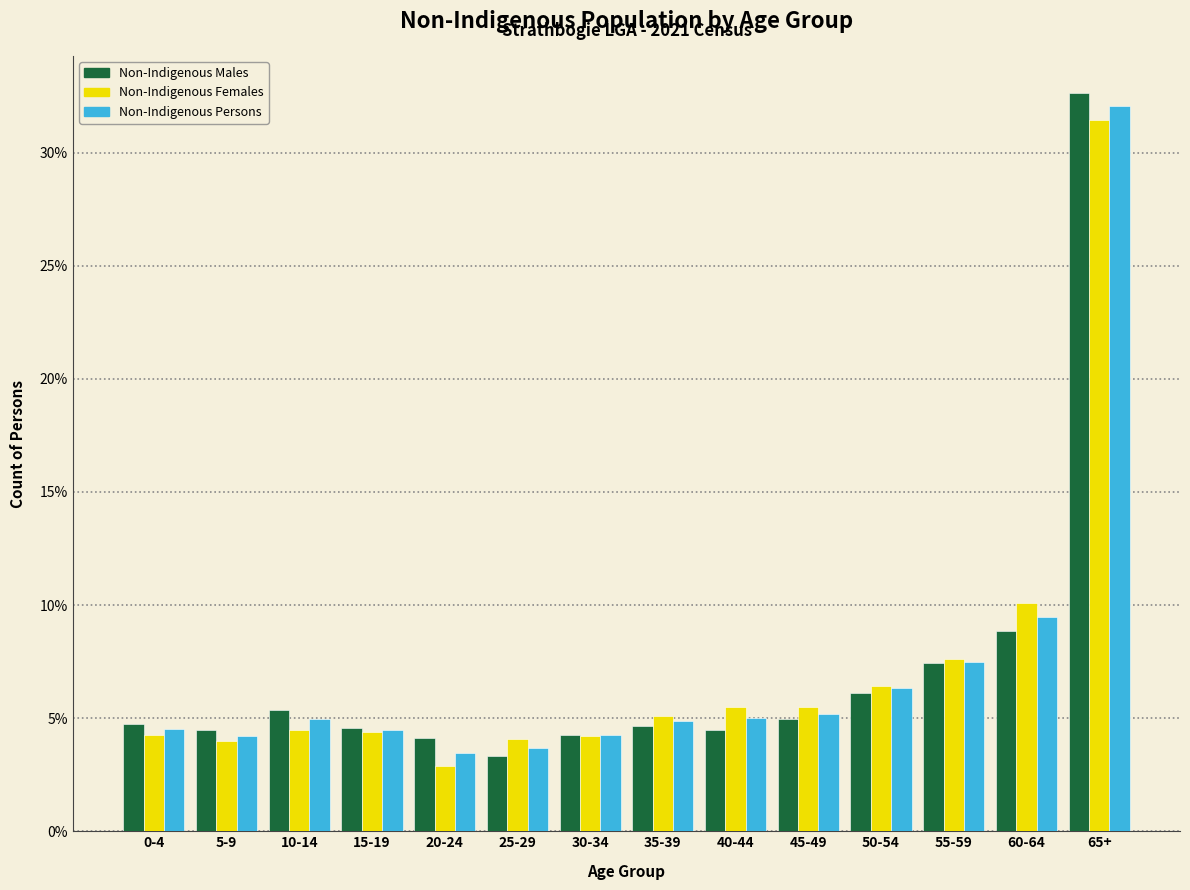

What is the difference between the Non-Indigenous Males values at 60-64 and 5-9?

4.4